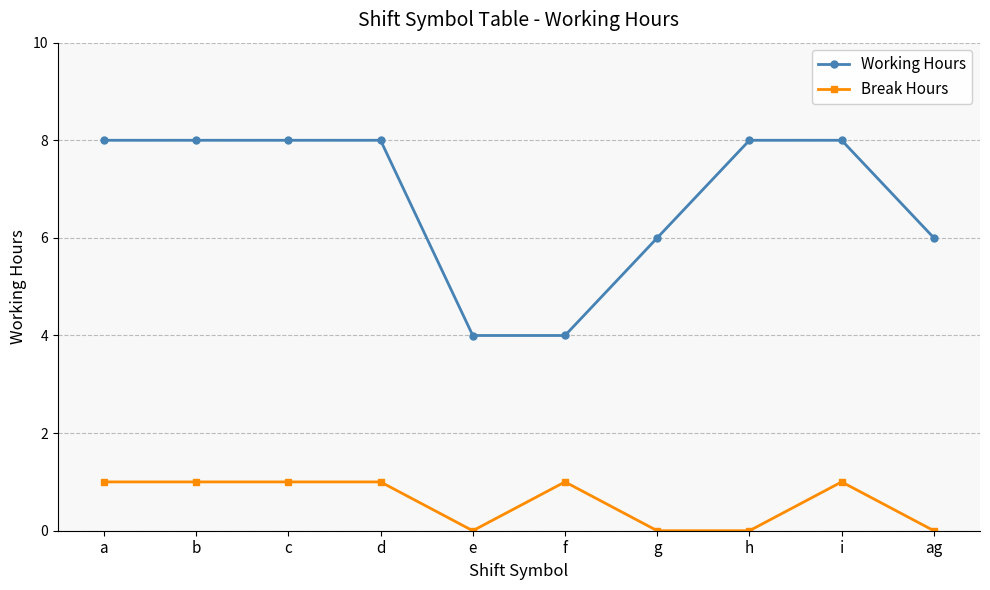

How many series are shown in this chart?

2